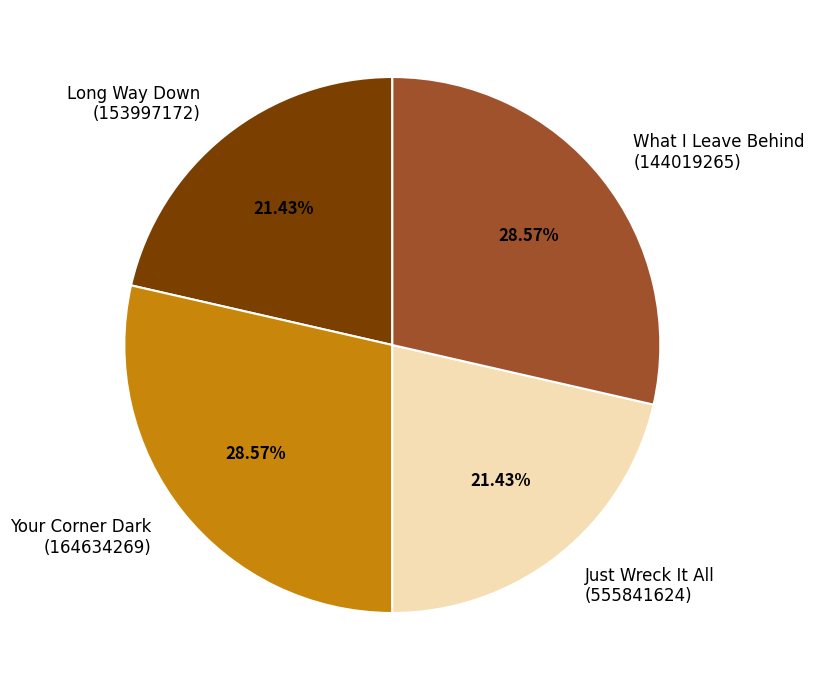

Which has a higher value, Your Corner Dark (164634269) or Long Way Down (153997172)?

Your Corner Dark (164634269)